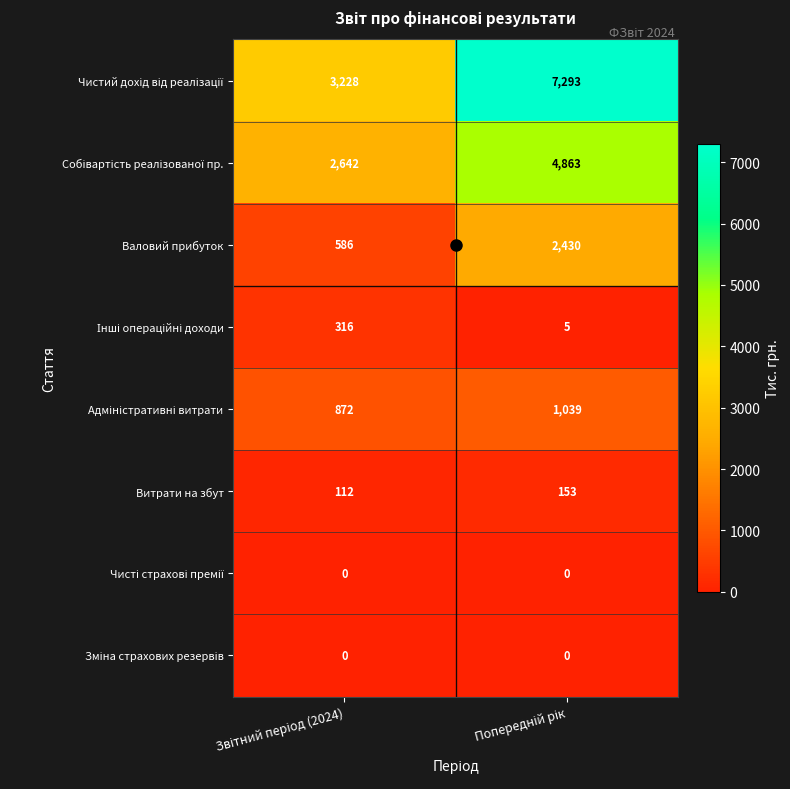

What is the sum of all Валовий прибуток values?

3016